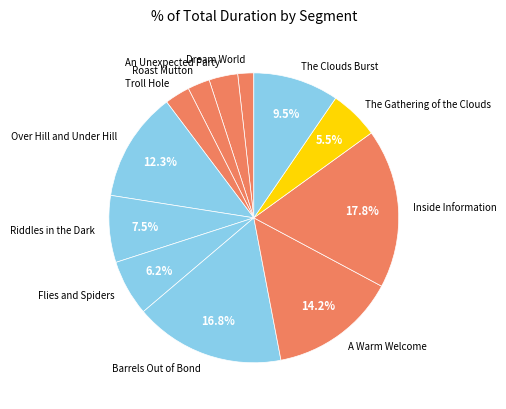

Is there a majority slice in this chart?

No